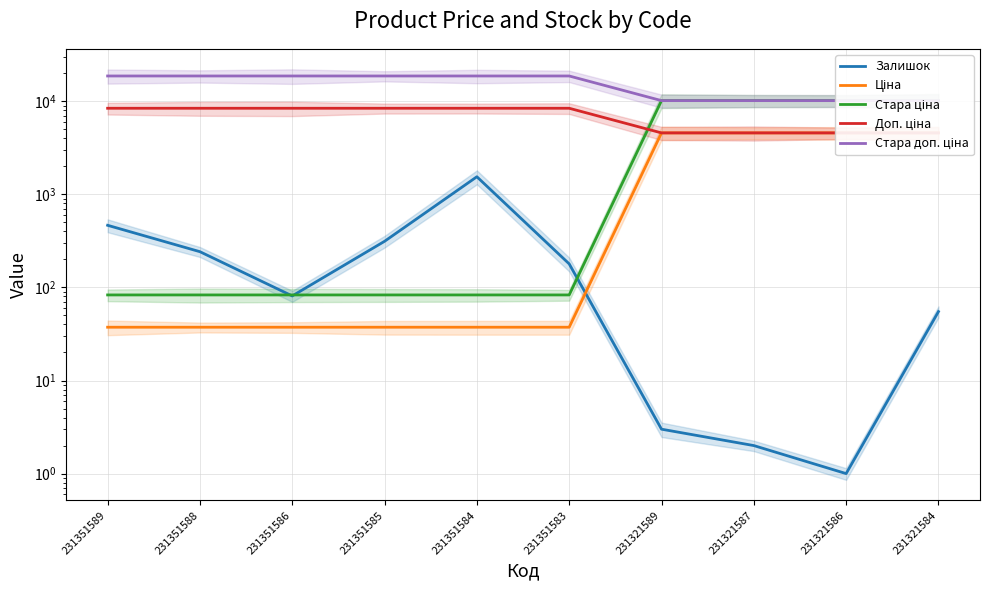

Reading left to right, transcribe all the data shown in this chart.

Залишок: 465.0	242.0	81.0	313.0	1545.0	179.0	3.0	2.0	1.0	55.0
Ціна: 37.4	37.4	37.4	37.4	37.4	37.4	4571.4	4571.4	4571.4	4571.4
Стара ціна: 83.0	83.0	83.0	83.0	83.0	83.0	10158.6	10158.6	10158.6	10158.6
Доп. ціна: 8408.0	8408.0	8408.0	8408.0	8408.0	8408.0	4571.0	4571.0	4571.0	4571.0
Стара доп. ціна: 18684.0	18684.0	18684.0	18684.0	18684.0	18684.0	10158.6	10158.6	10158.6	10158.6